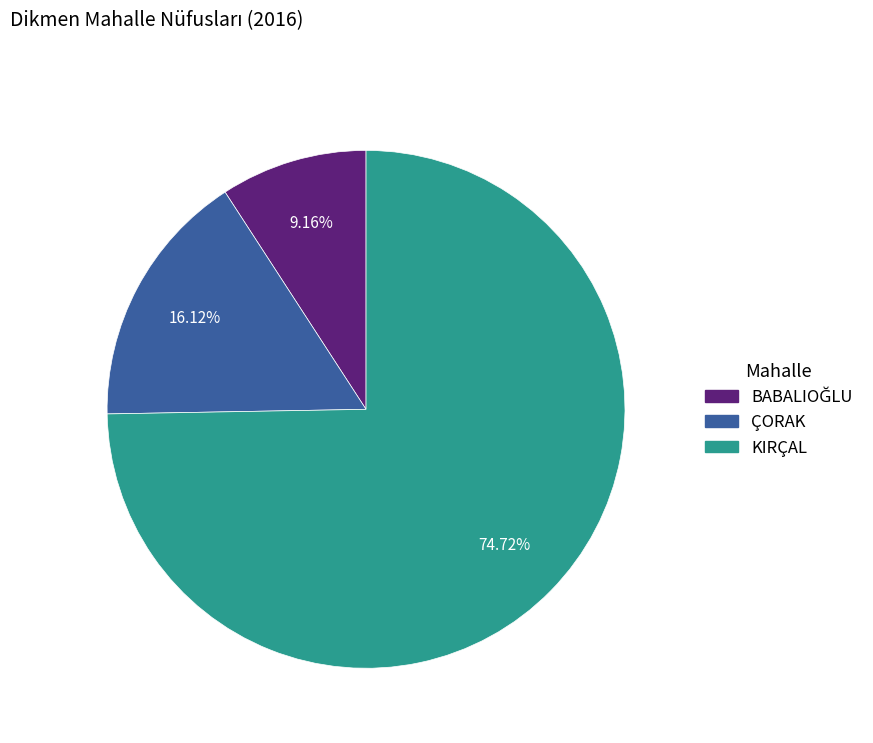

Combined, do KIRÇAL and ÇORAK account for over 50%?

Yes